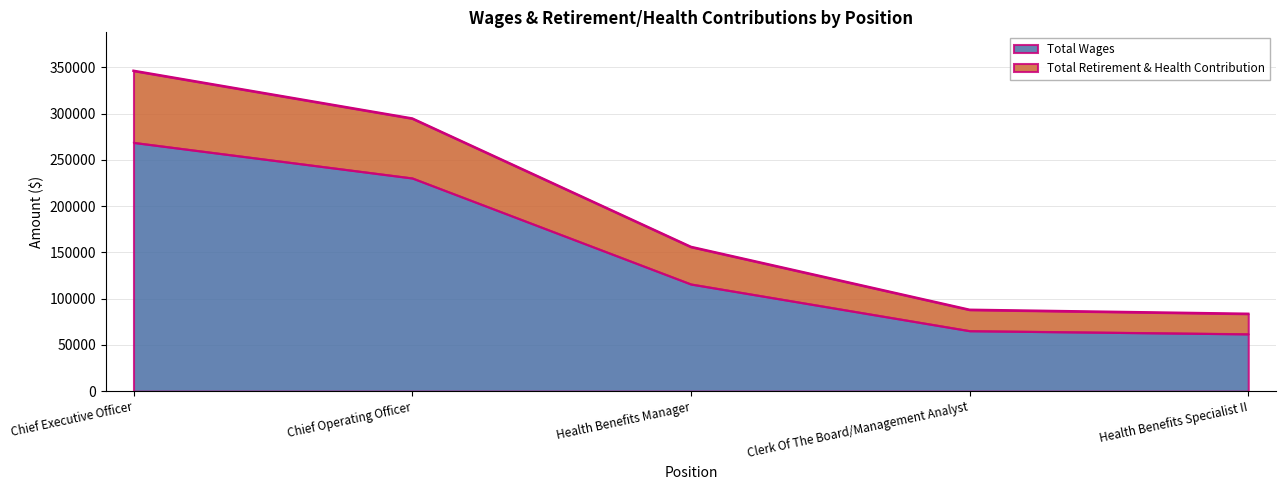

What is the average value of the Total Wages series?

148501